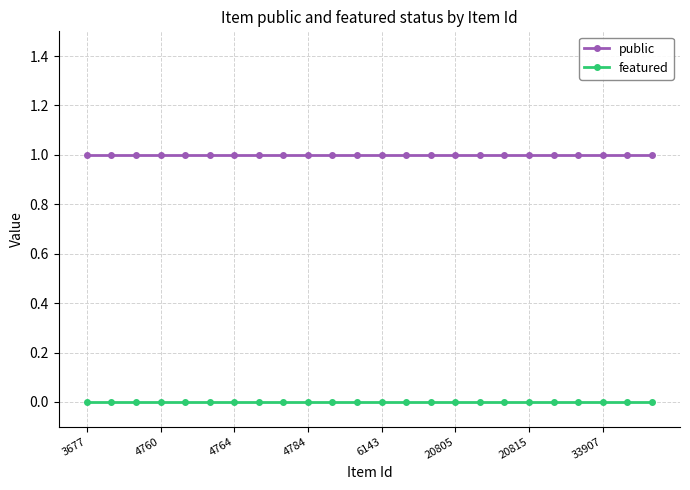

What is the maximum value for public?

1